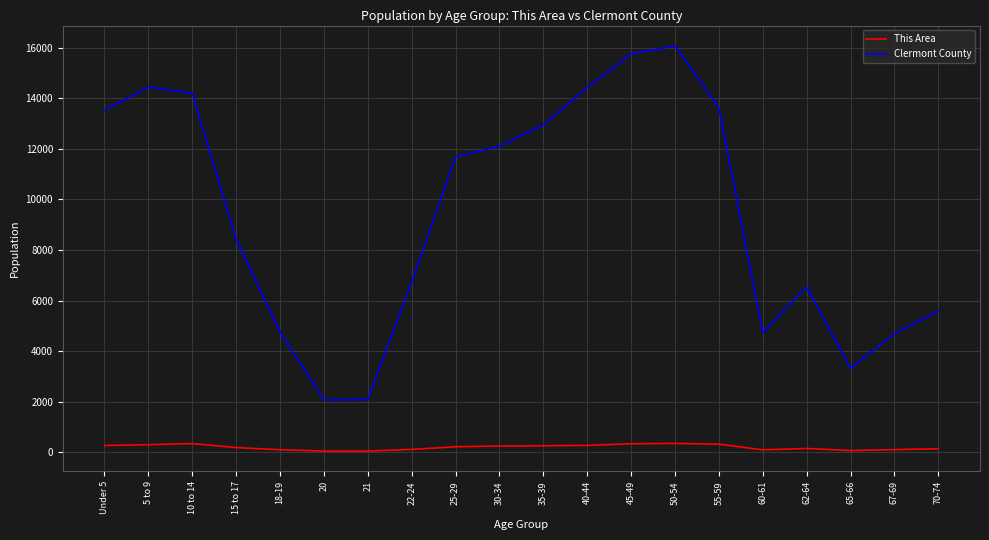

What are all the series names shown in the legend?

This Area, Clermont County